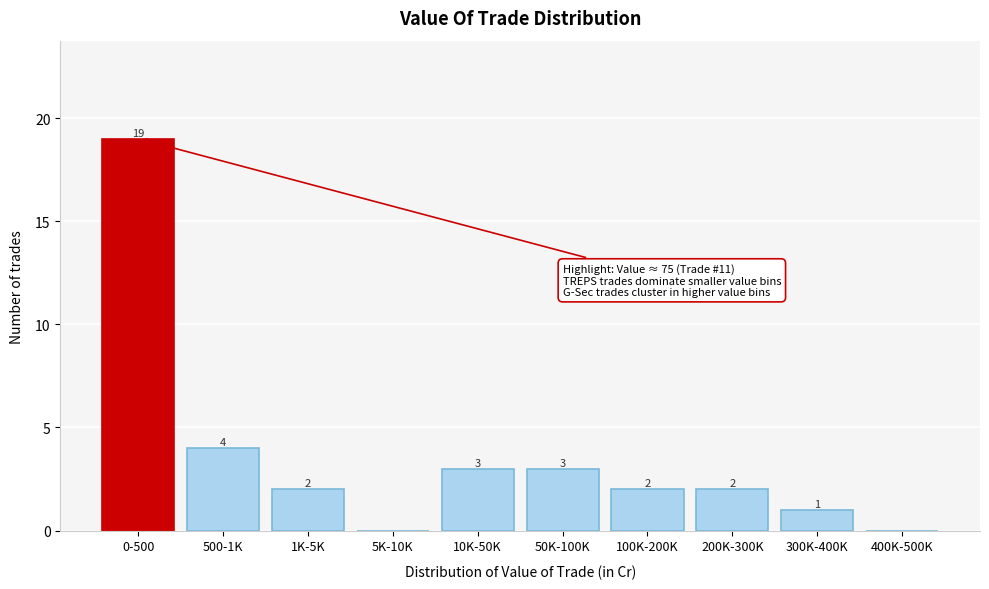

Reading left to right, extract all data points from this chart.

0-500=19	500-1K=4	1K-5K=2	5K-10K=0	10K-50K=3	50K-100K=3	100K-200K=2	200K-300K=2	300K-400K=1	400K-500K=0